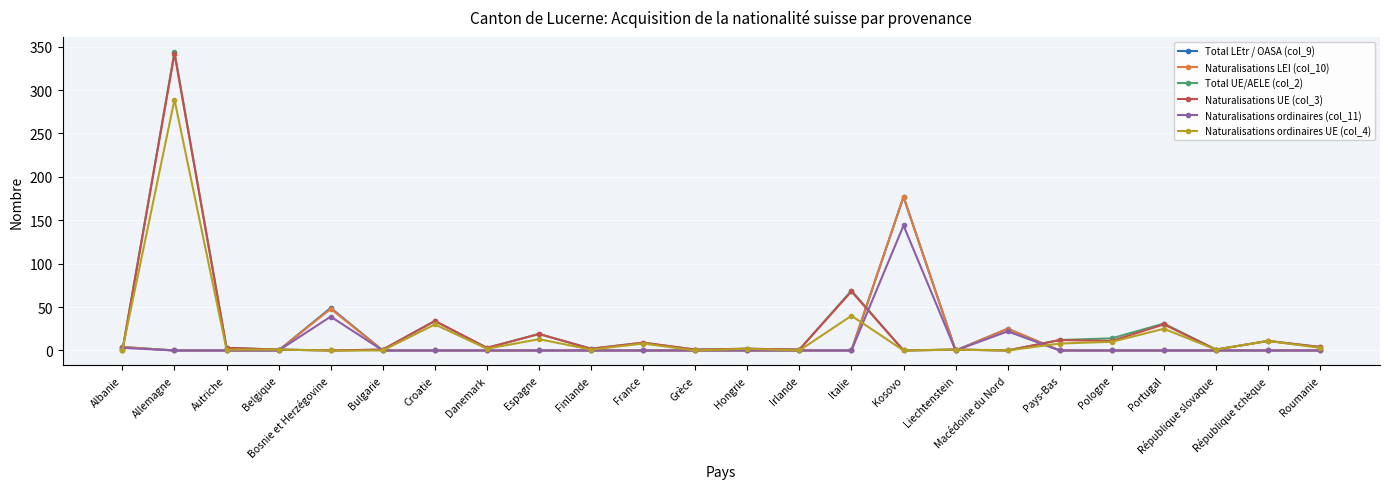

Where is Naturalisations ordinaires UE (col_4) nearest to the value 144?

Italie